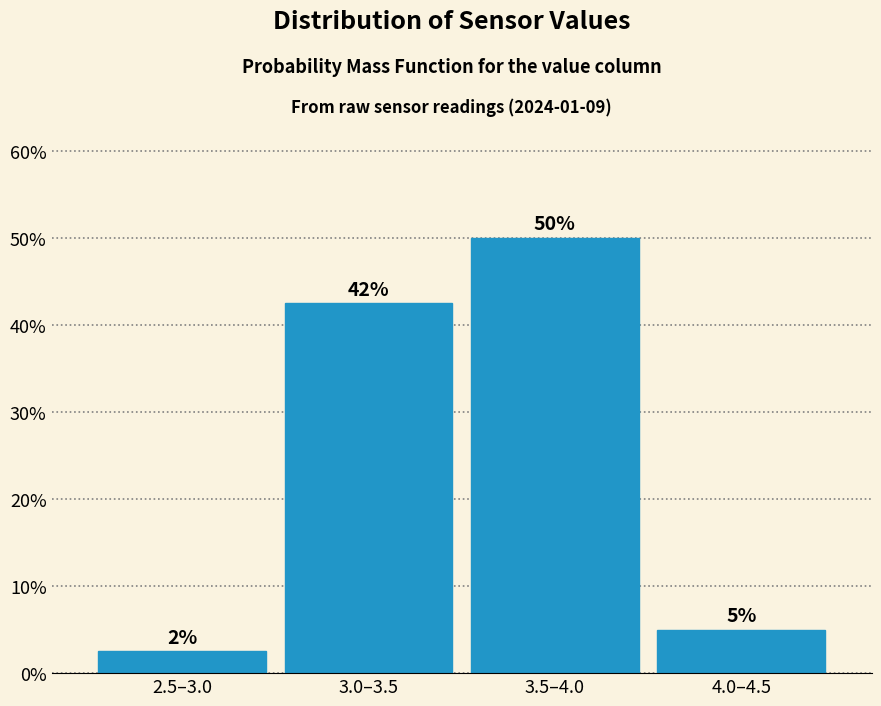

What is the smallest value displayed?

2.5